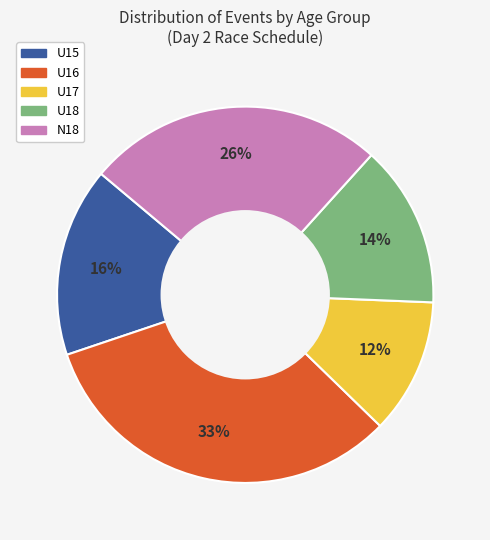

True or false: U17 accounts for 1% of the total.

False